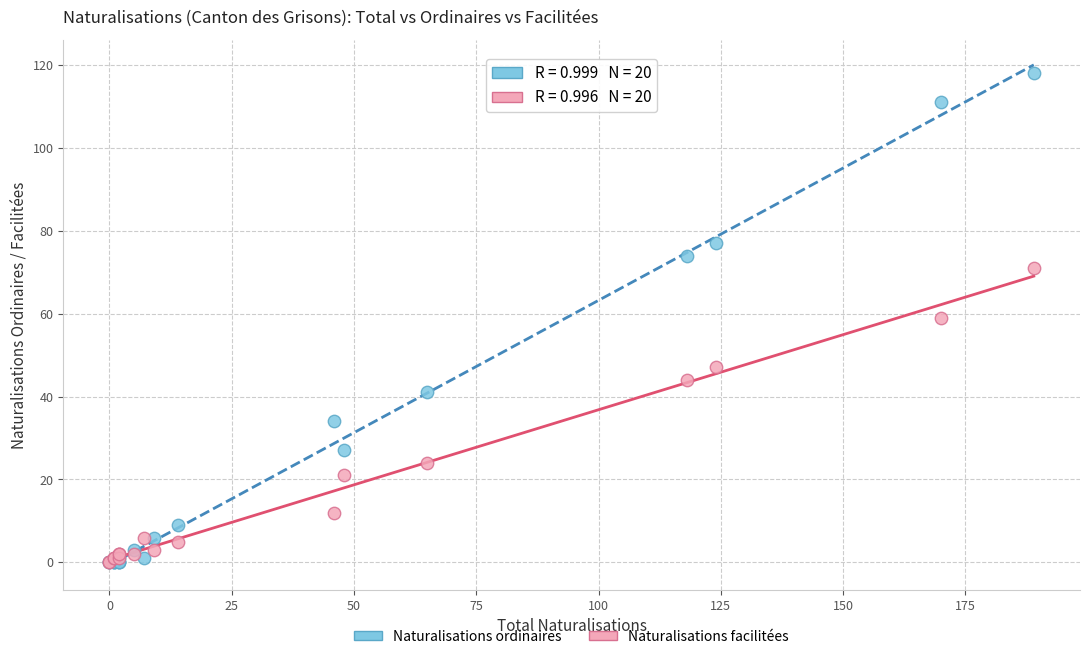

What are all the series names shown in the legend?

Naturalisations ordinaires, Naturalisations facilitées